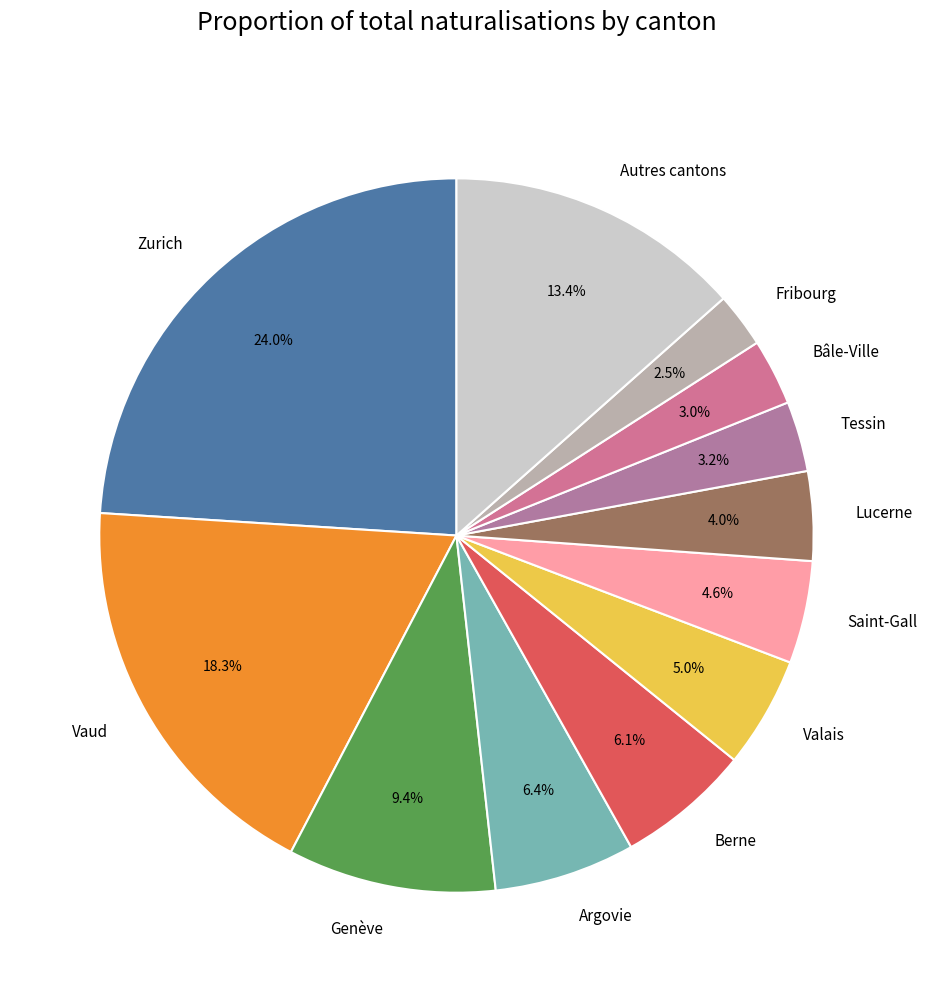

Does Bâle-Ville represent more than half of the total?

No